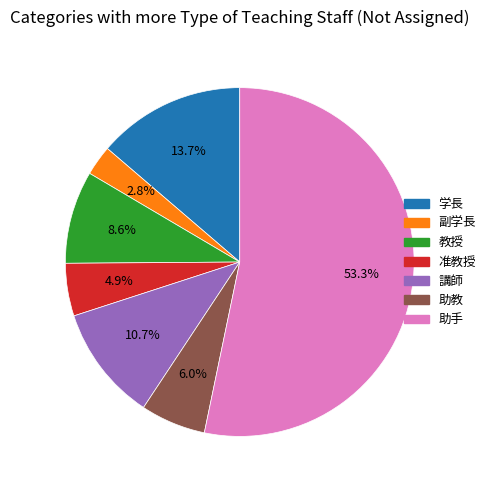

How much of the chart is everything except 助手?

46.7%